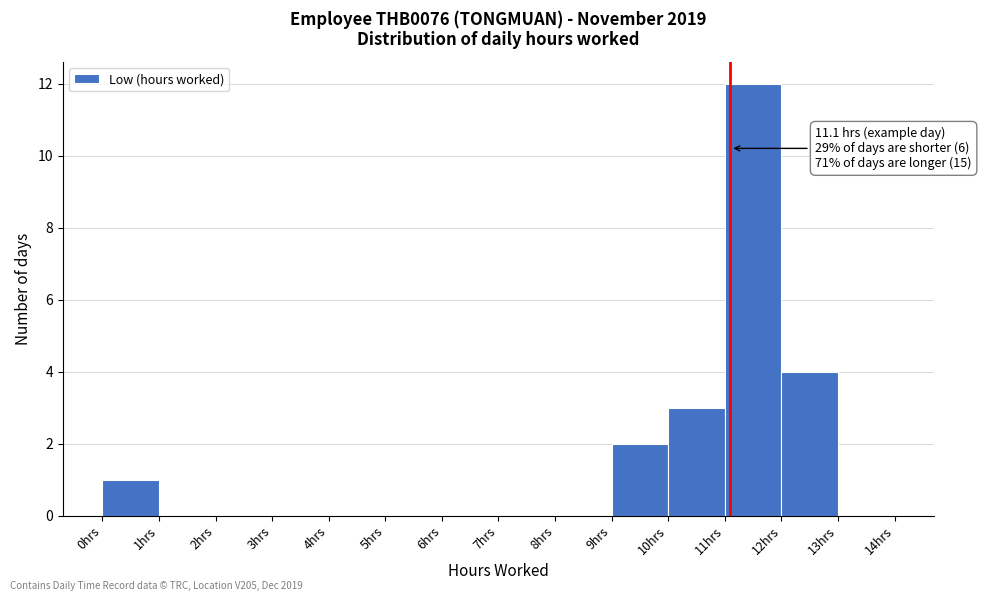

Which range on the x-axis has the tallest bar?

11 to 12